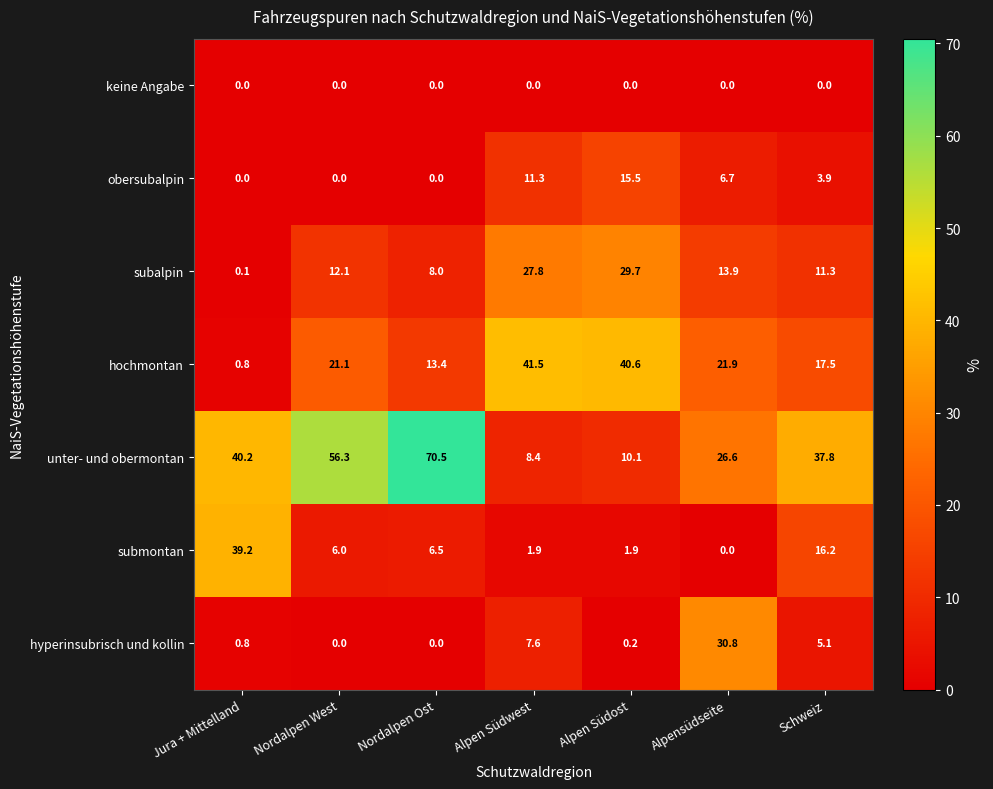

At which category does the chart reach its peak across all series?

Nordalpen Ost